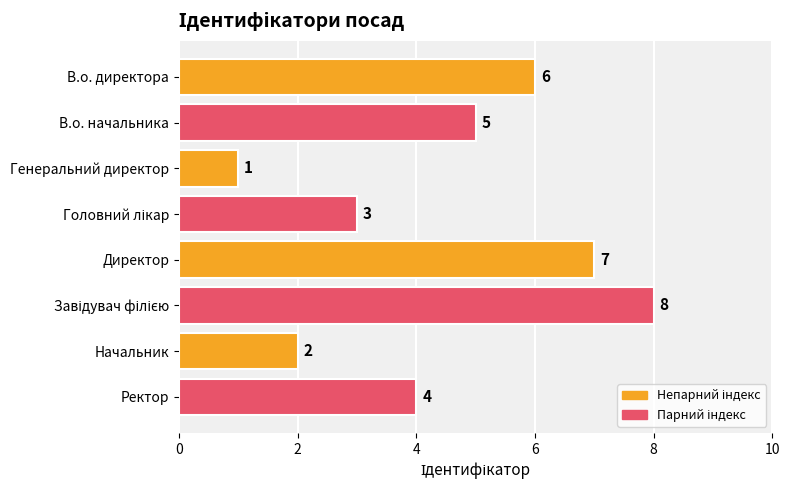

What is the greatest value displayed?

8